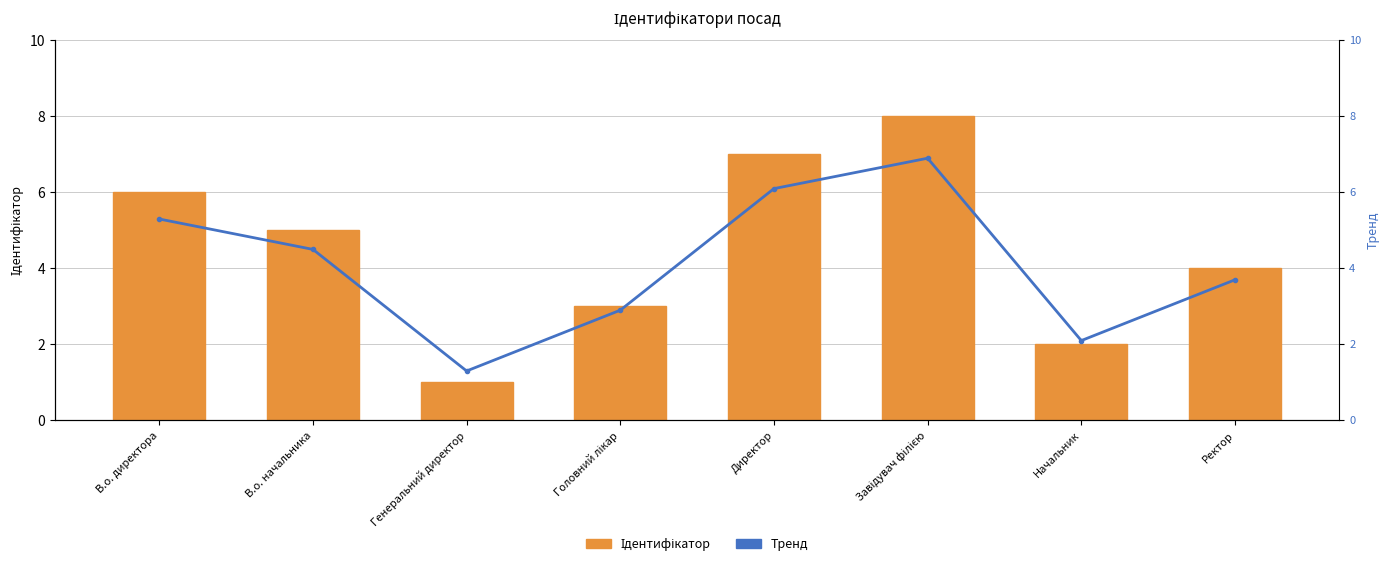

Which series changed the most between Директор and Завідувач філією?

Ідентифікатор